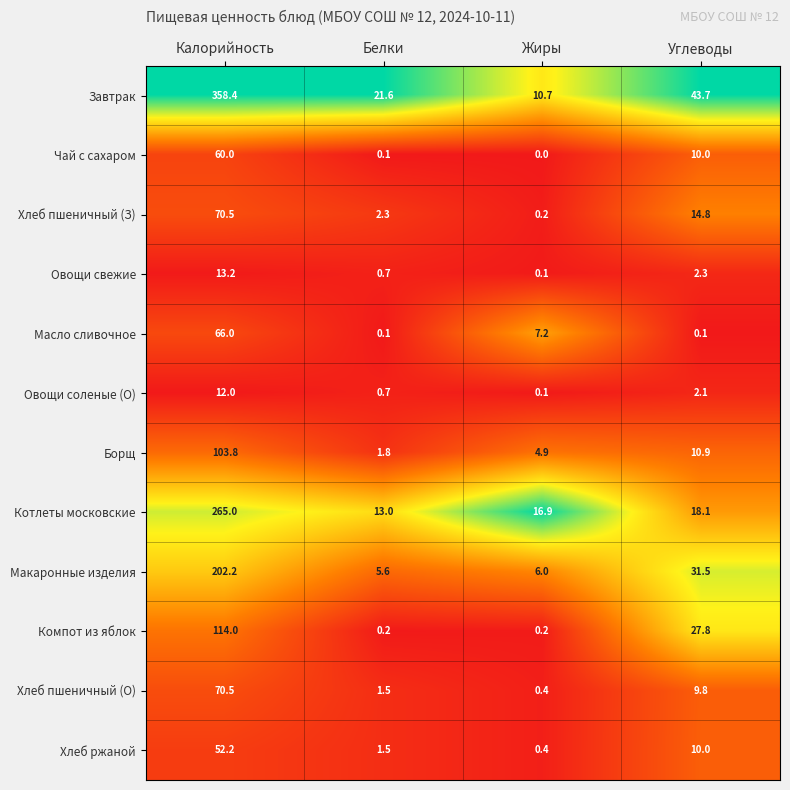

Which label corresponds to the smallest value in the chart?

Жиры